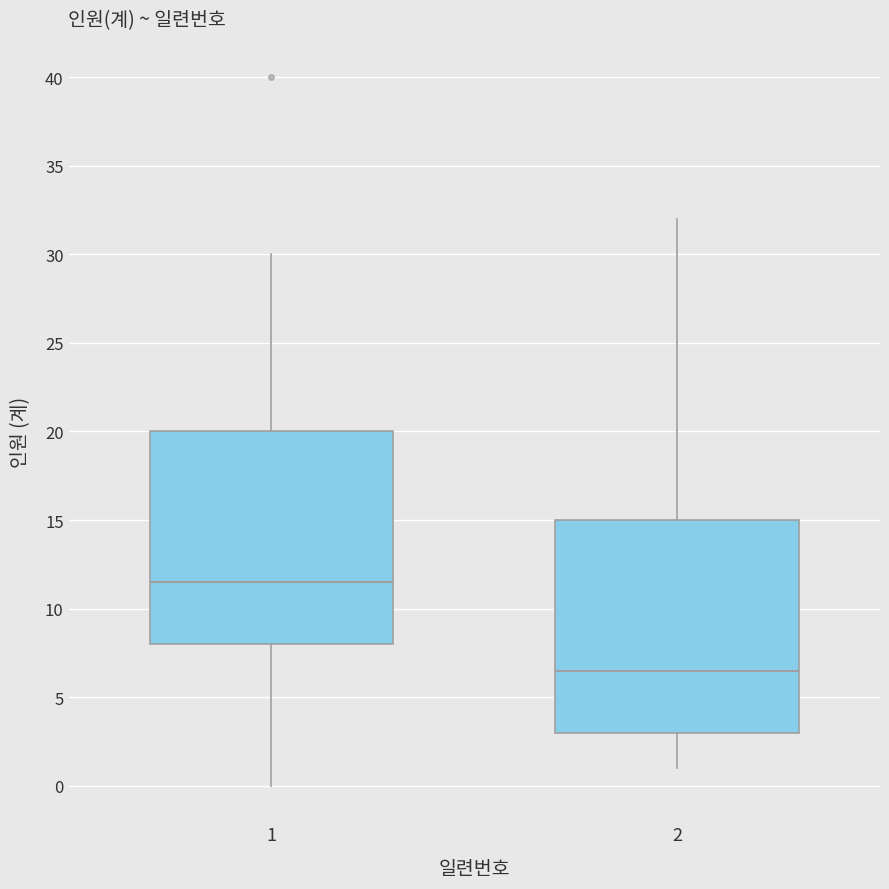

Which box has the lowest median line?

2